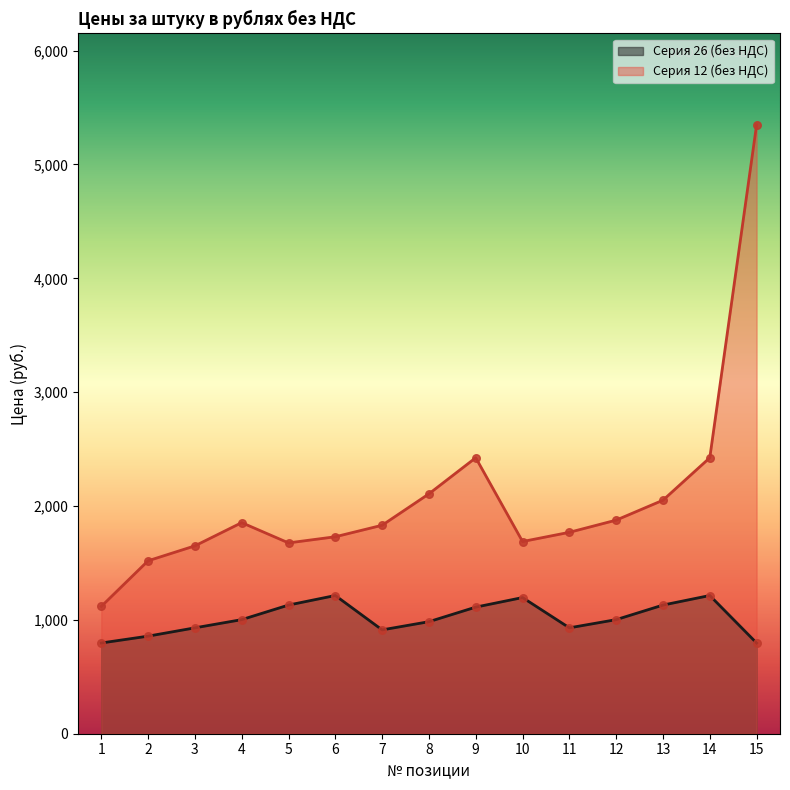

Which series contains the lowest Y value?

Серия 26 (без НДС)